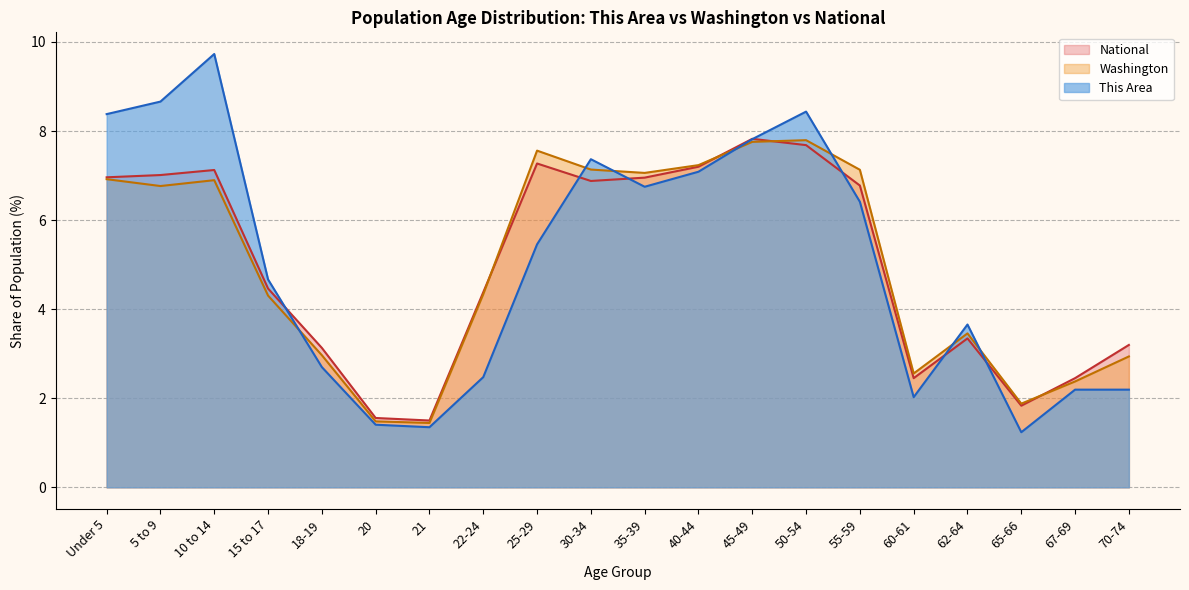

The value of Washington at 25-29 is 2.8. True or false?

False